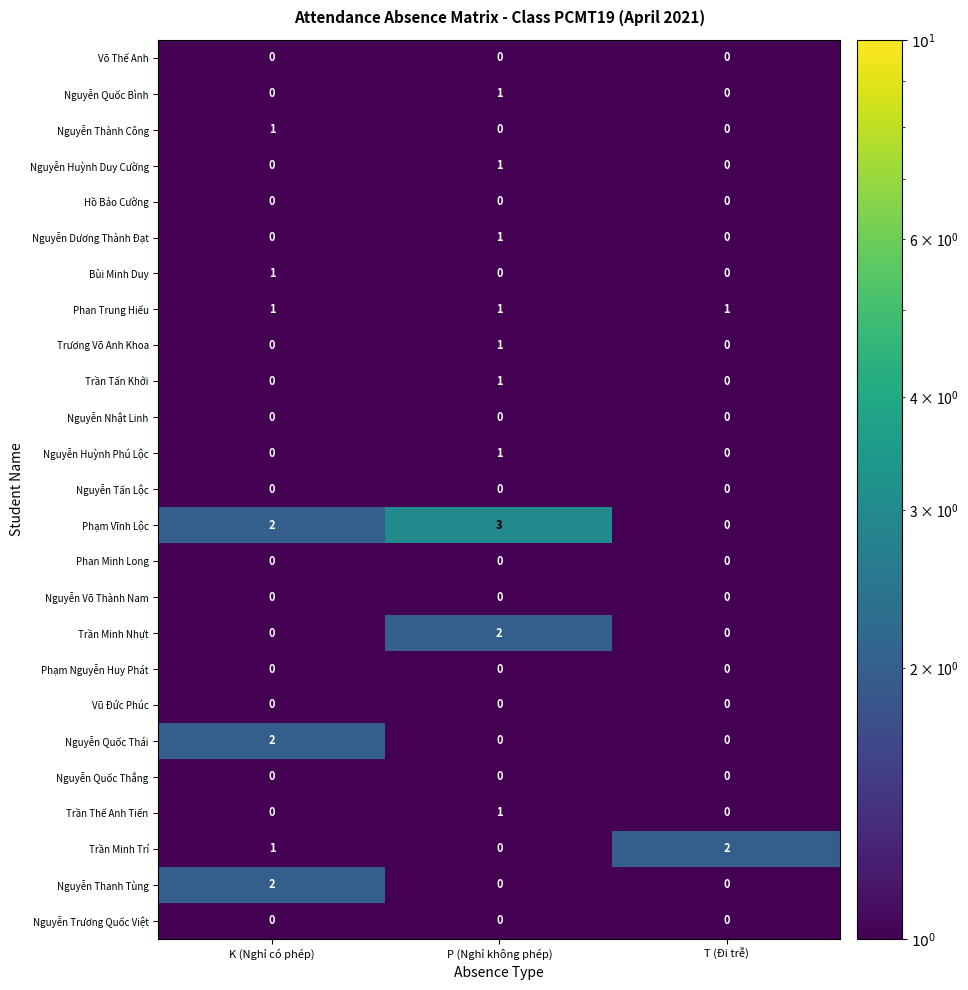

Is it true that Nguyễn Nhật Linh equals 0 at P (Nghỉ không phép)?

True